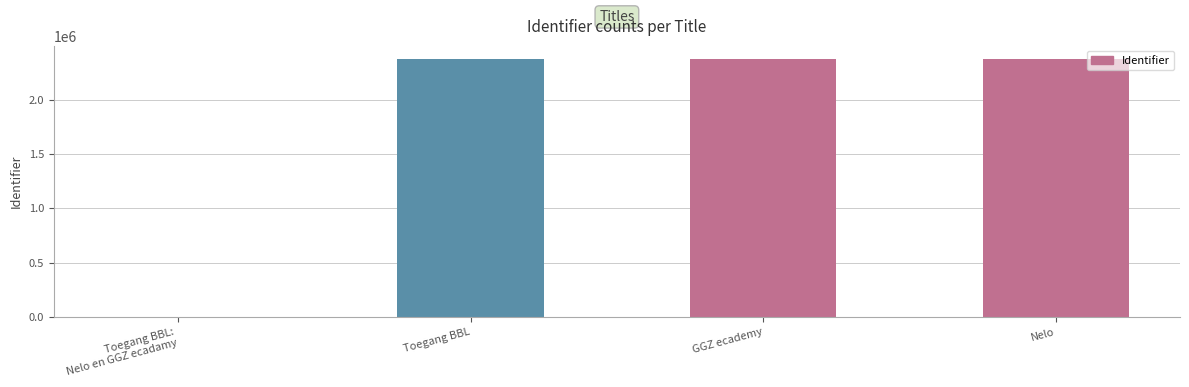

What is the greatest value displayed?

2380081